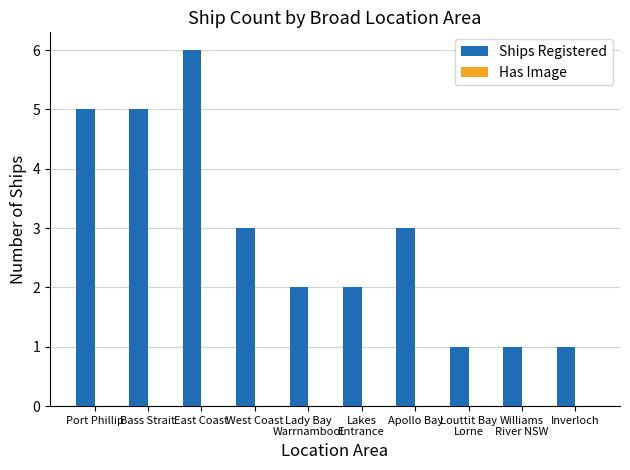

What position from the right is Louttit Bay
Lorne?

3